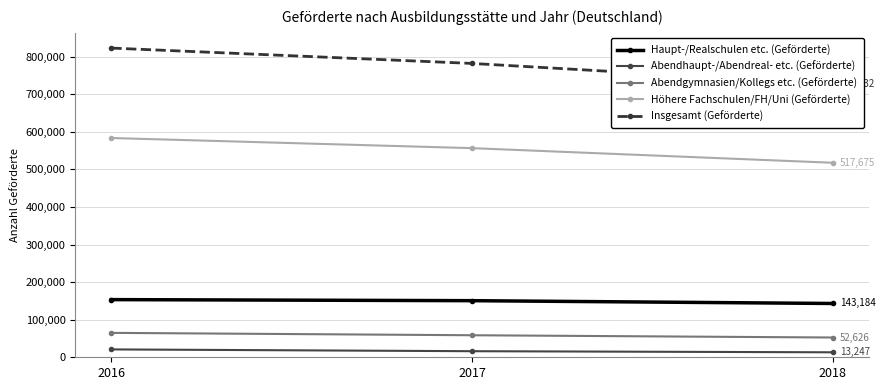

At which label does Abendgymnasien/Kollegs etc. (Geförderte) first exceed 58637?

2016